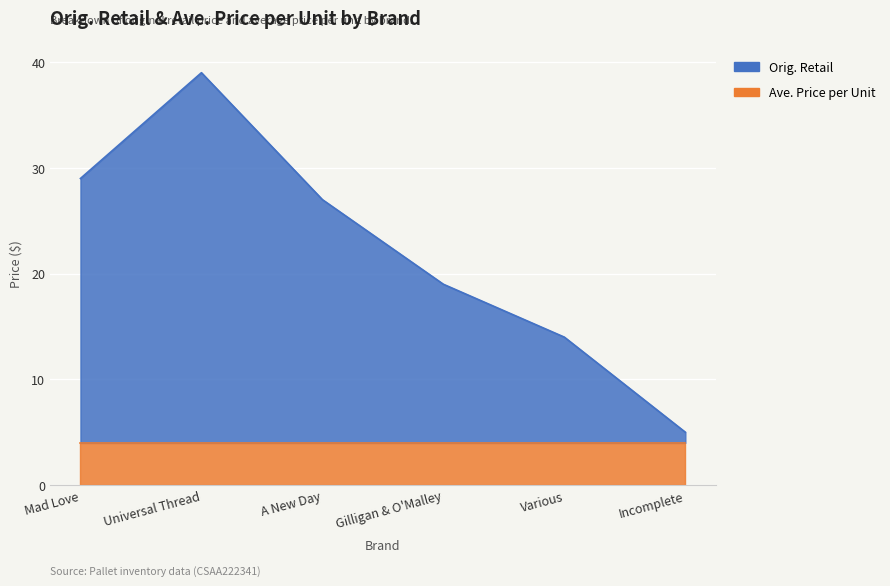

Where is the first local maximum?

Universal Thread